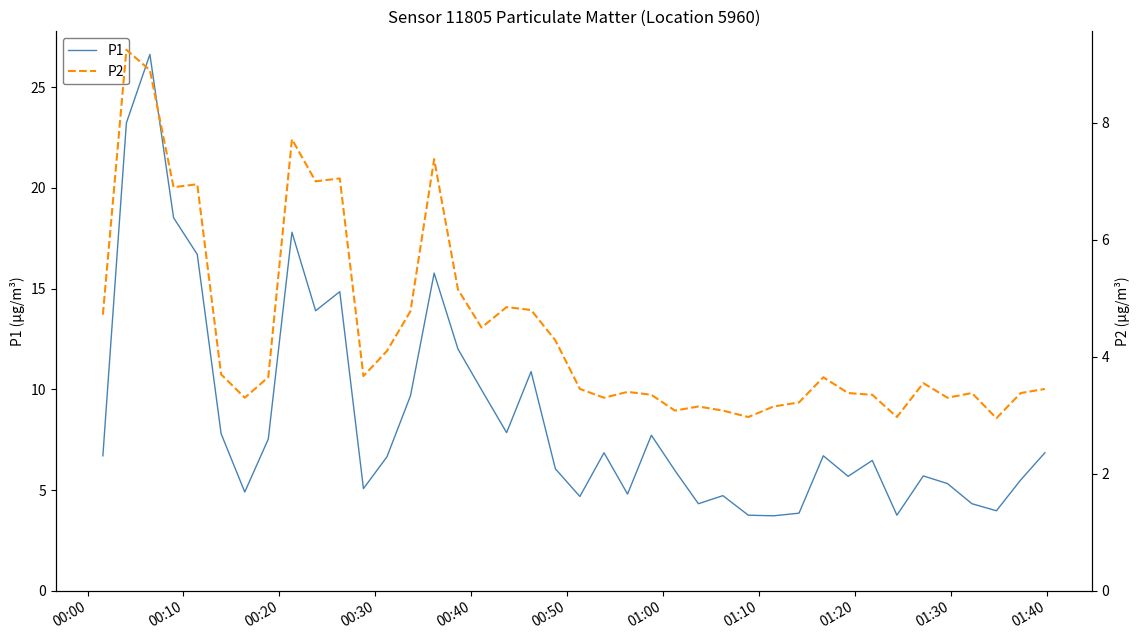

What is the maximum value for P1?

26.6